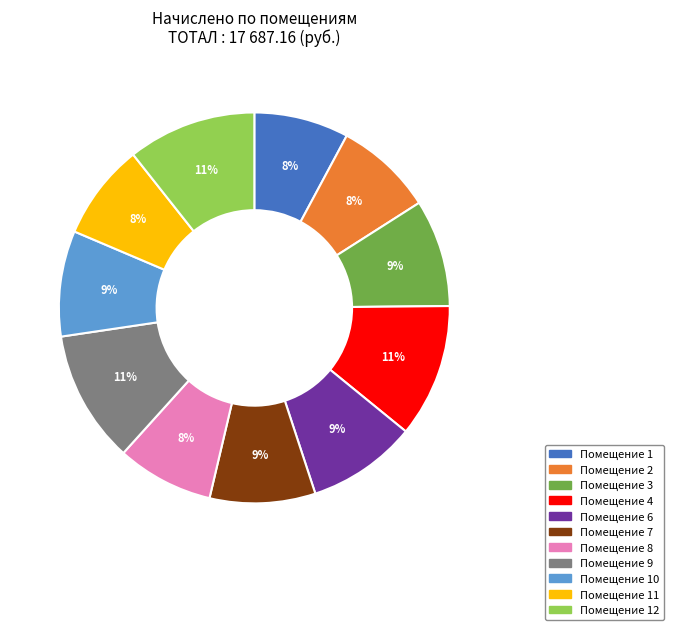

To the nearest percent, what is the difference between the largest and smallest slice percentages?

3%